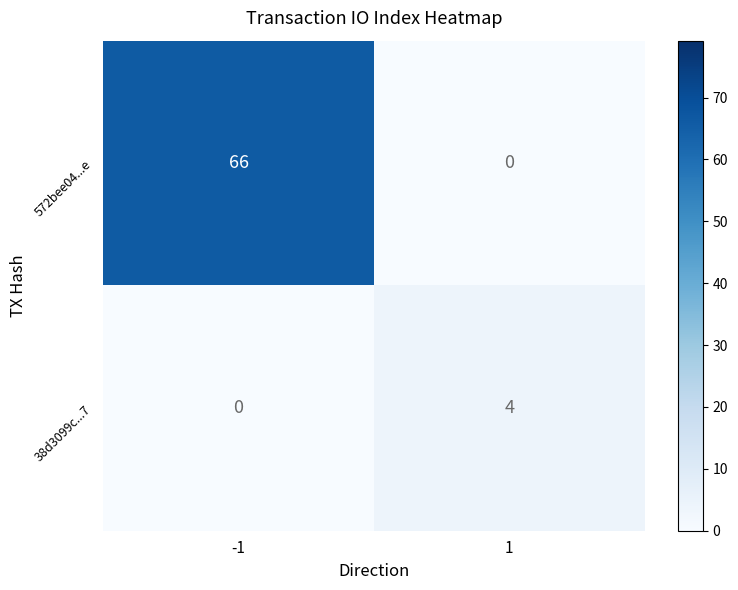

What is the difference between the 38d3099c...7 values at 1 and -1?

4